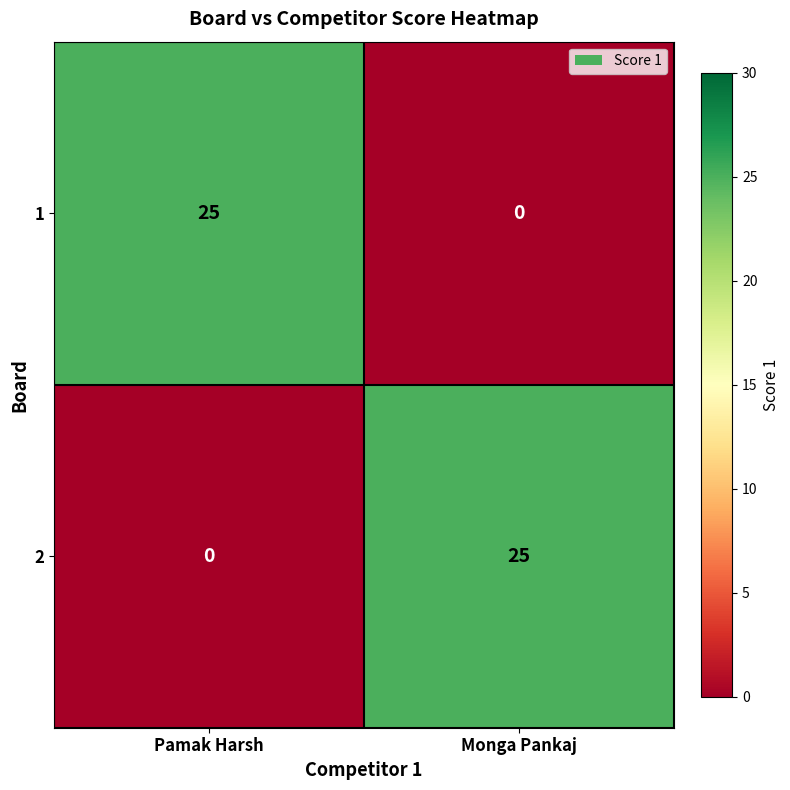

What is the difference between the highest and lowest values at Pamak Harsh?

25